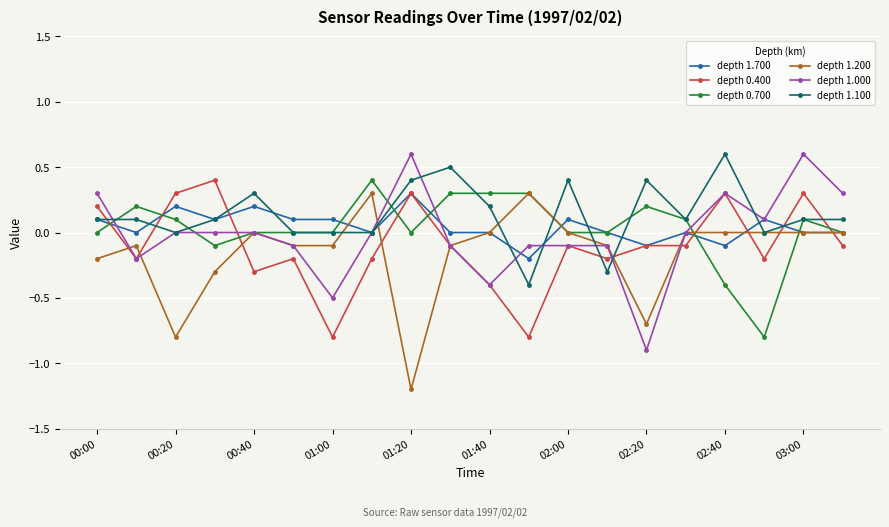

What is the value of the depth 1.200 point at the 1st from the left?

-0.2